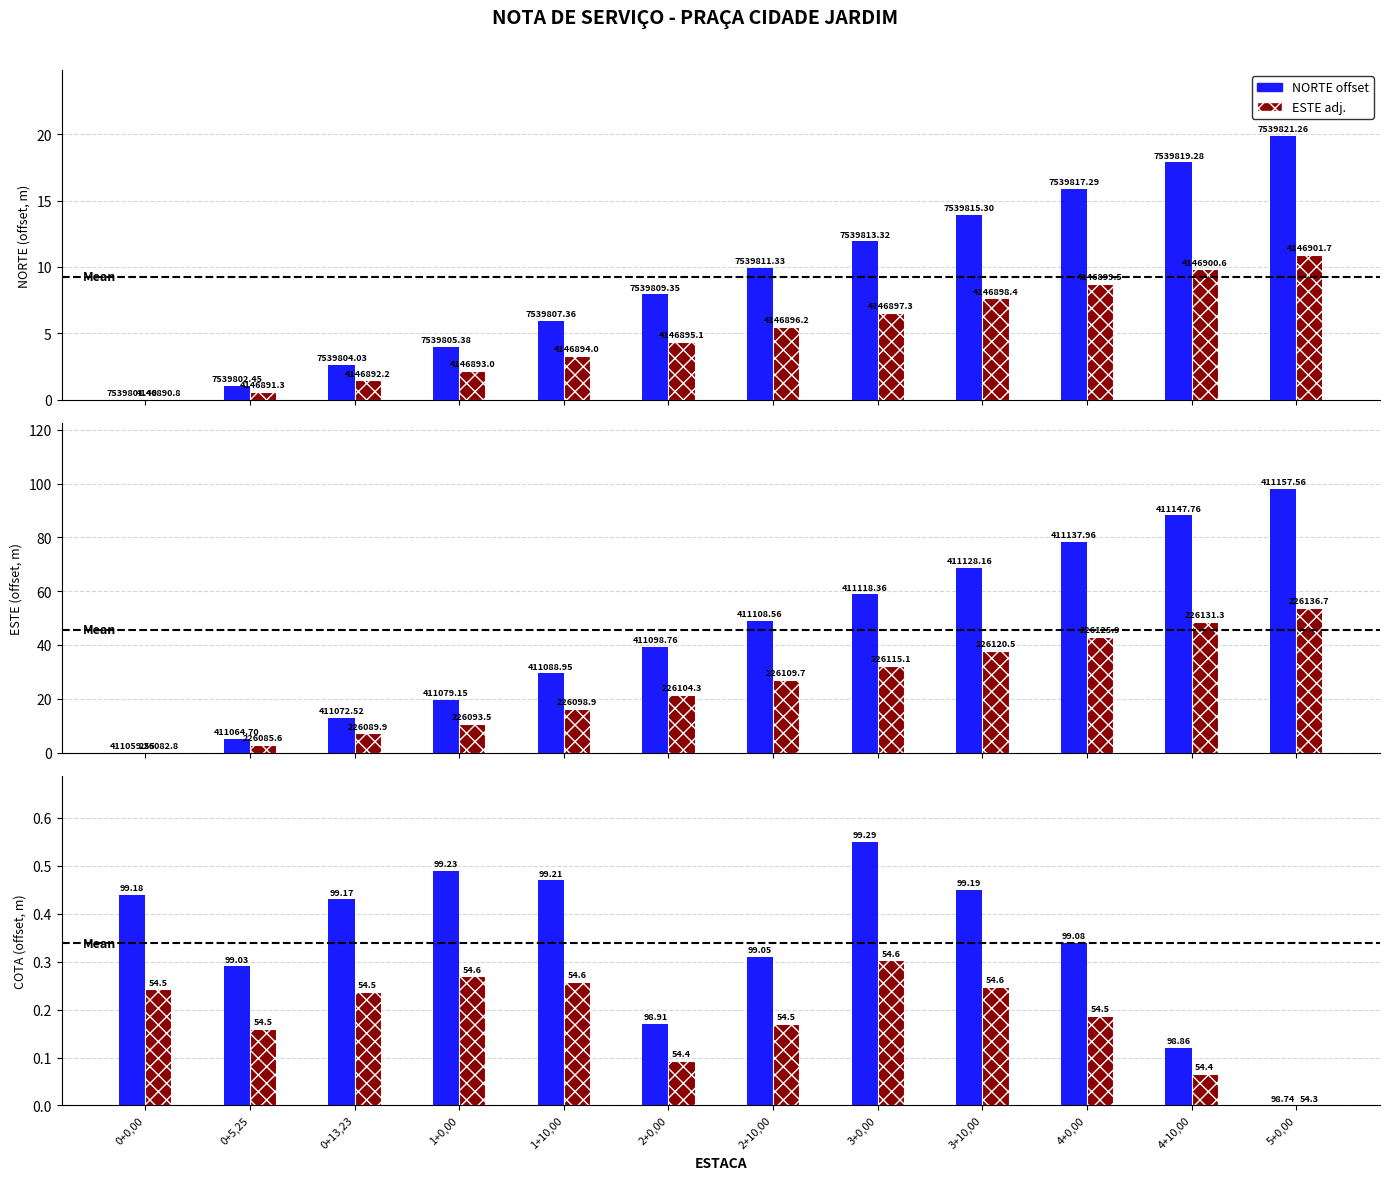

What is the label of the 2nd bar from the right?

4+10,00